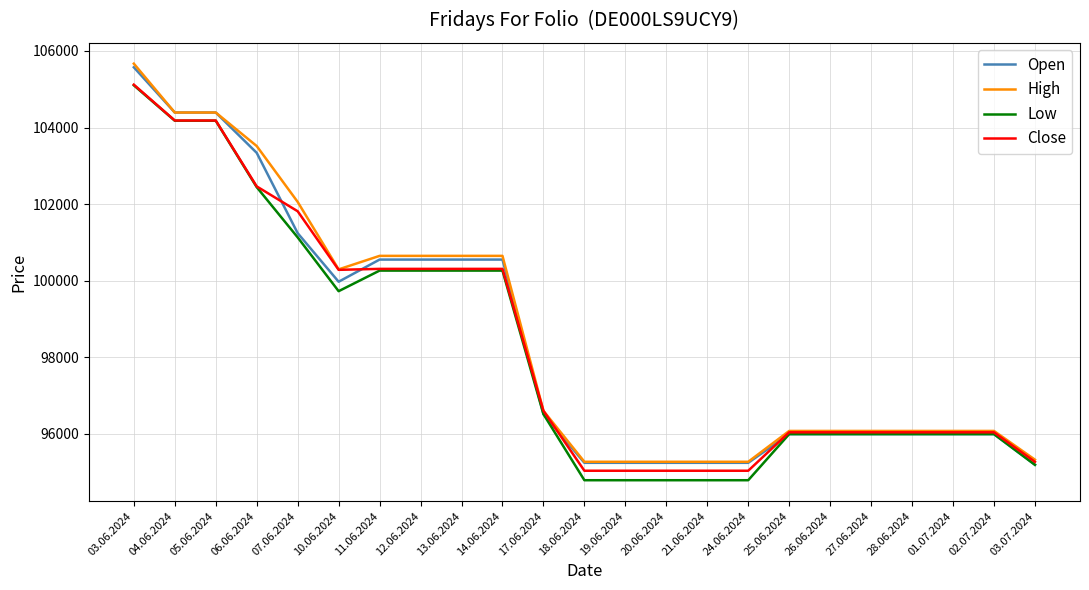

True or false: High has a value of 148618 at 28.06.2024.

False